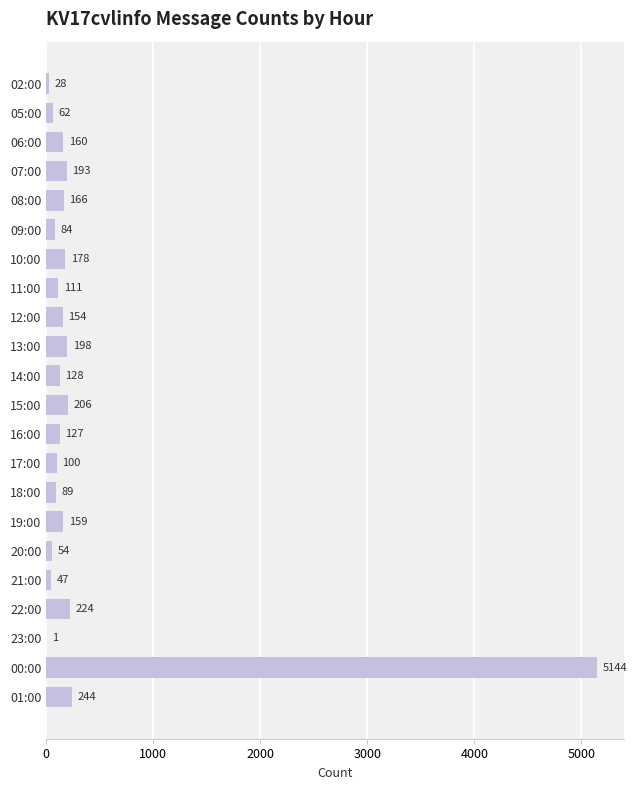

Is it true that the value at 22:00 is 224?

True